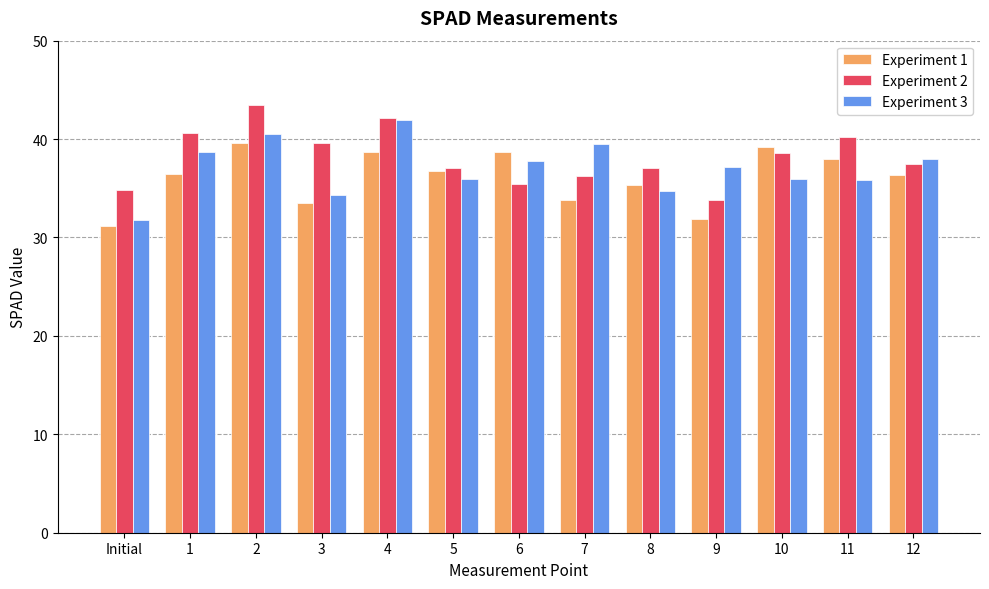

What is the value of the Experiment 1 bar at the 7th from the left?

38.7